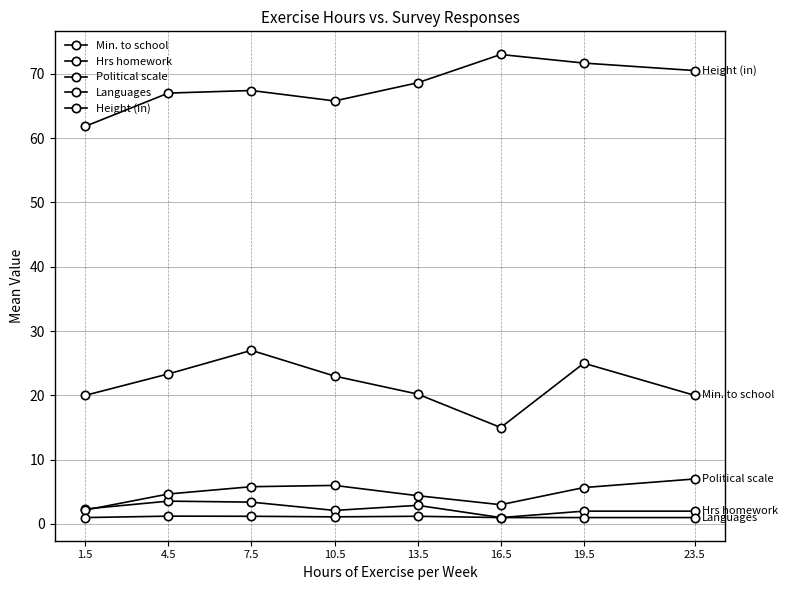

The Height (in) series shows 67.4 at 7.5. True or false?

True